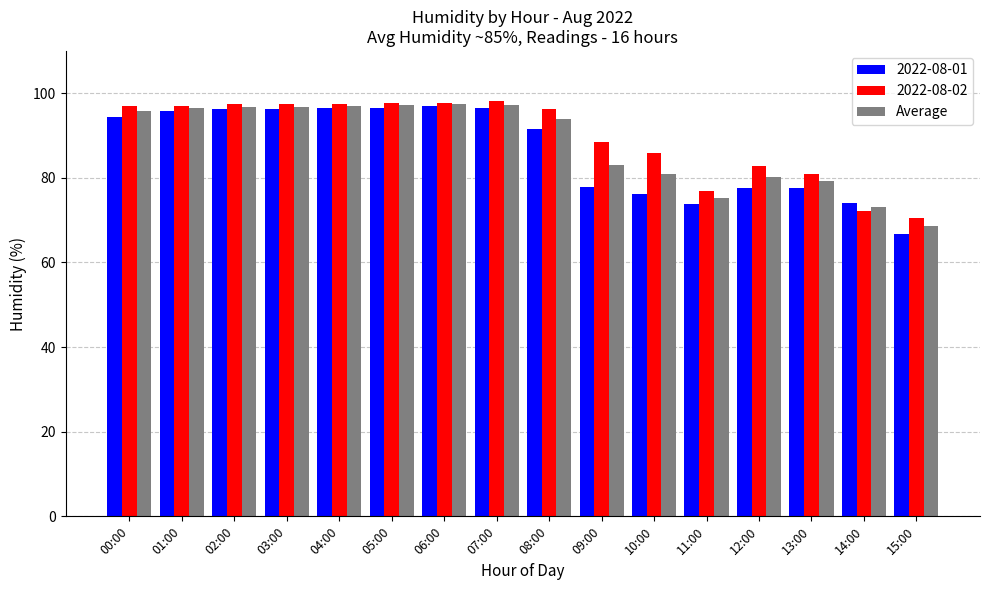

How many bars are there in total?

48